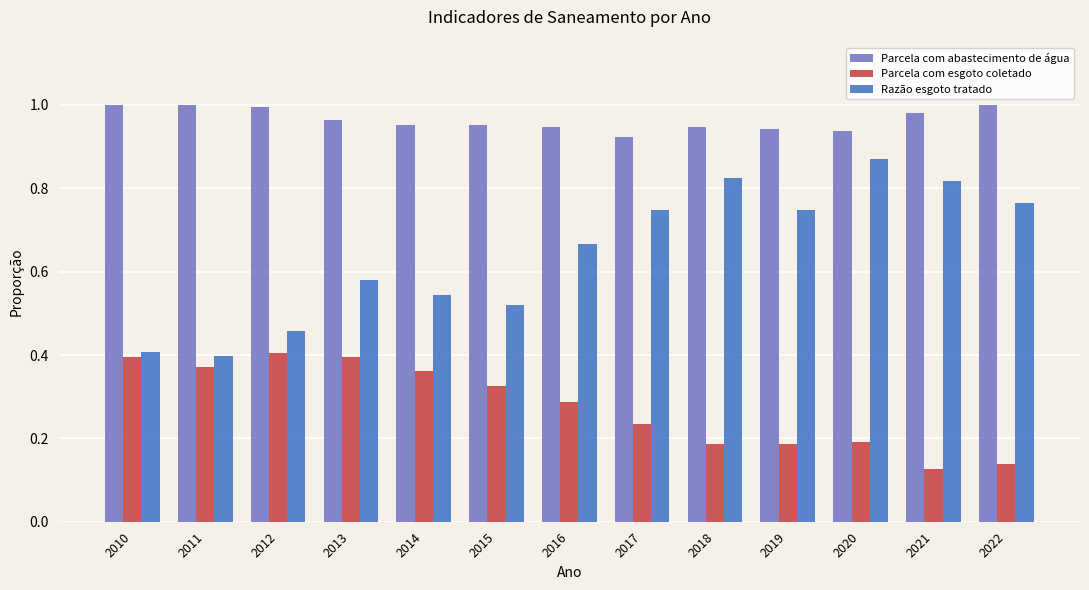

List the series in order of their overall mean, lowest first.

Parcela com esgoto coletado, Razão esgoto tratado, Parcela com abastecimento de água